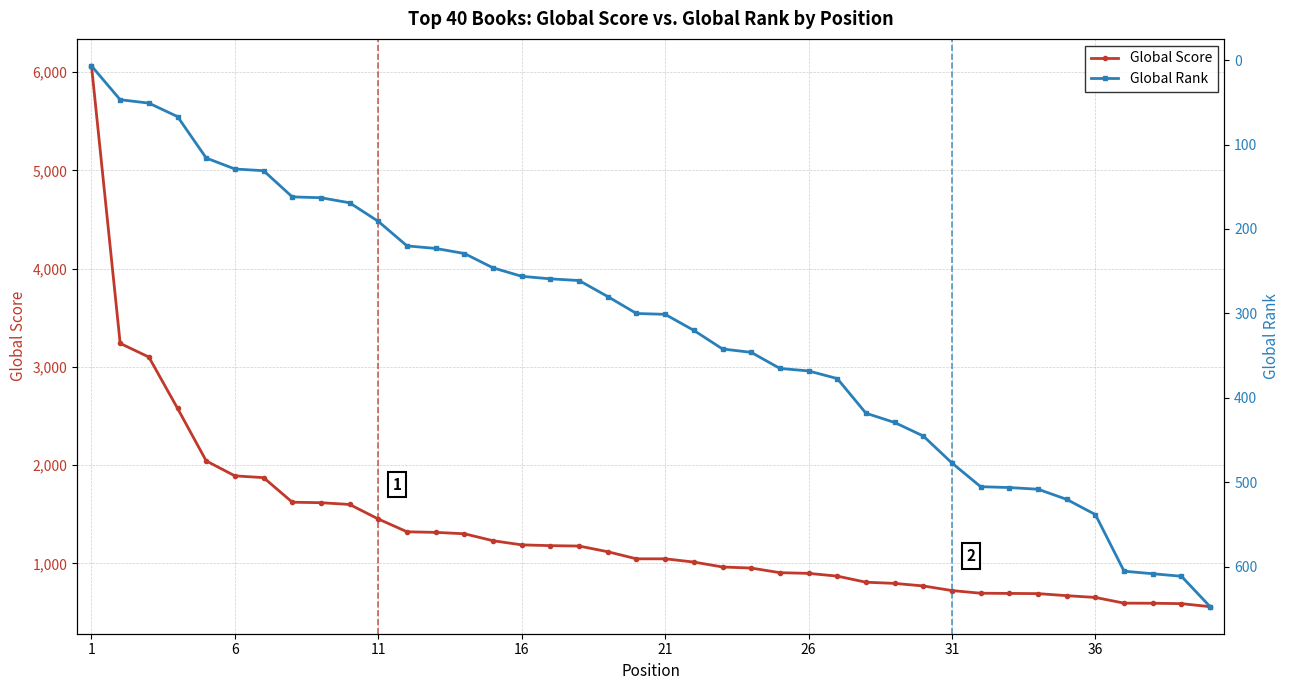

Does the chart display data point markers on the line(s)?

Yes